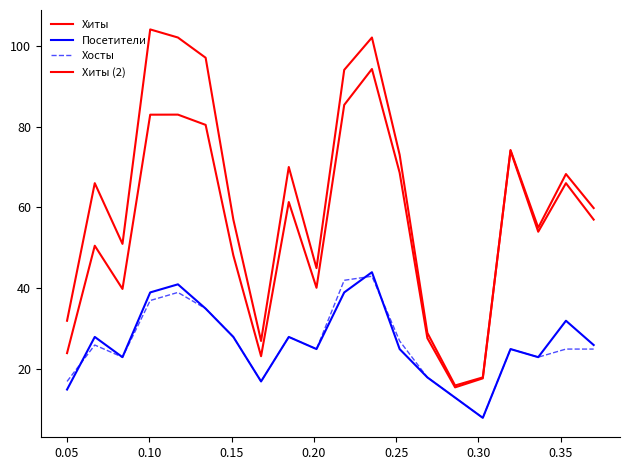

What is the smallest value displayed?

8.0